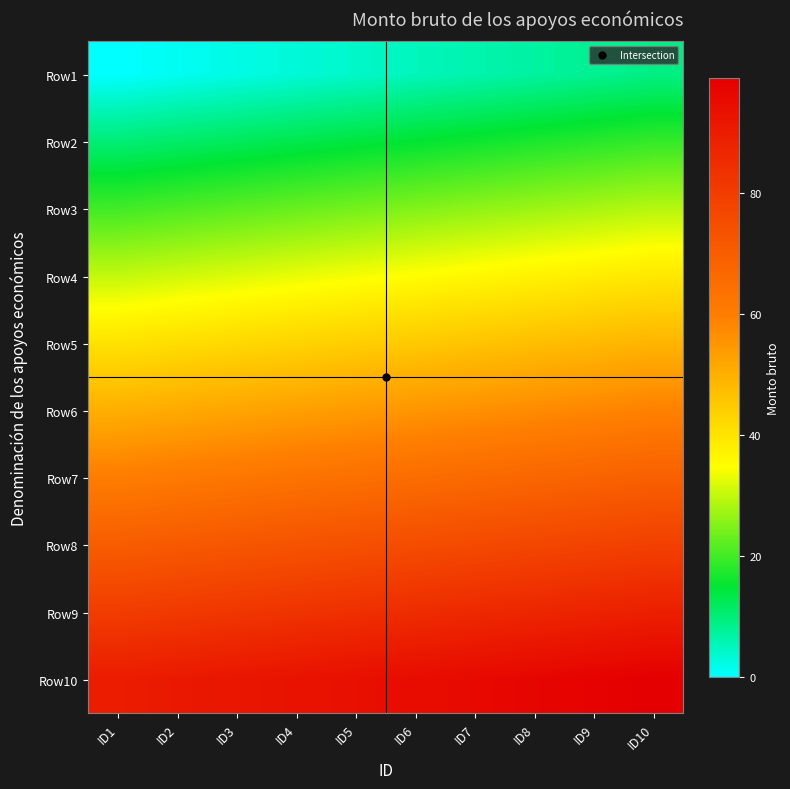

At which category is the sum across all series the highest?

ID10